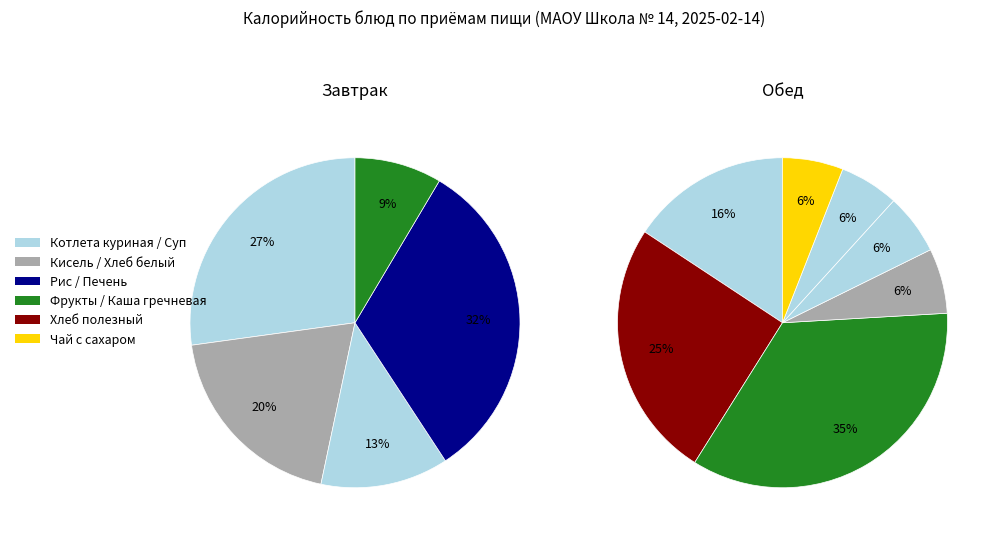

How many slices are in this pie chart?

5